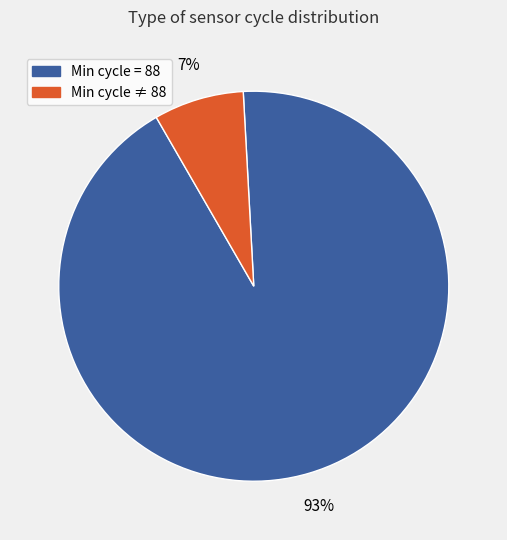

Count the number of slices in the pie.

2